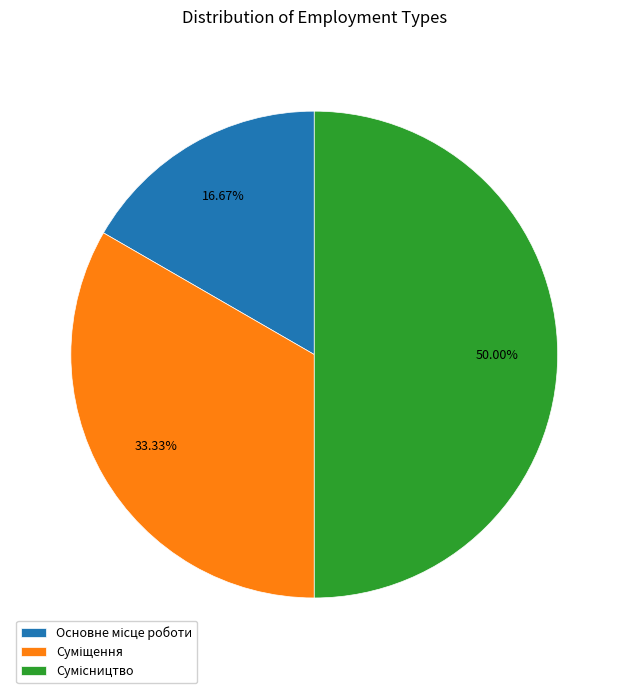

Rank the categories by value from lowest to highest.

Основне місце роботи, Суміщення, Сумісництво